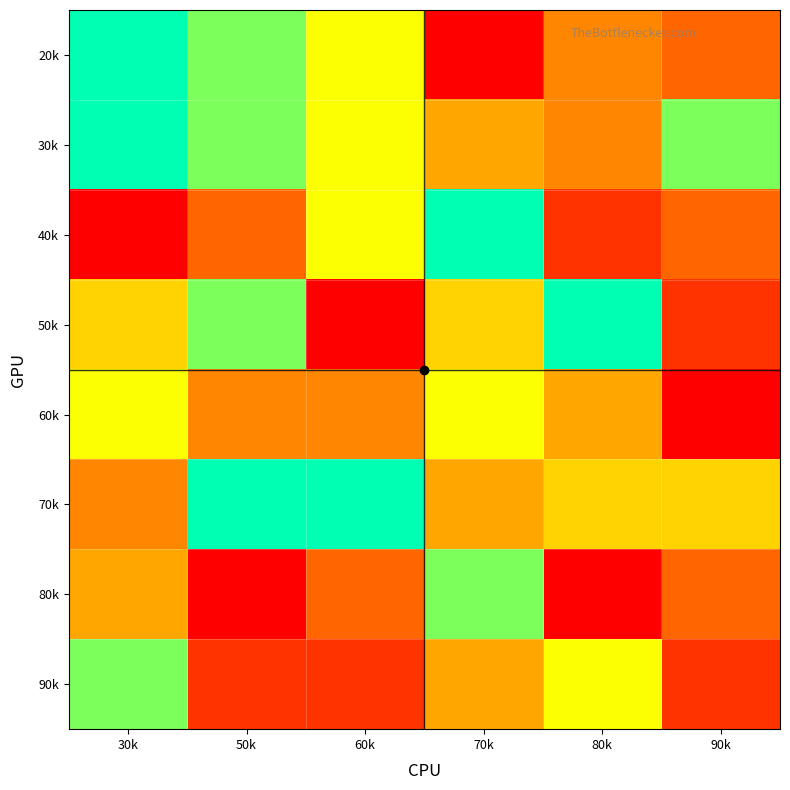

What is the difference between the maximum and minimum values in the 70k series?

5